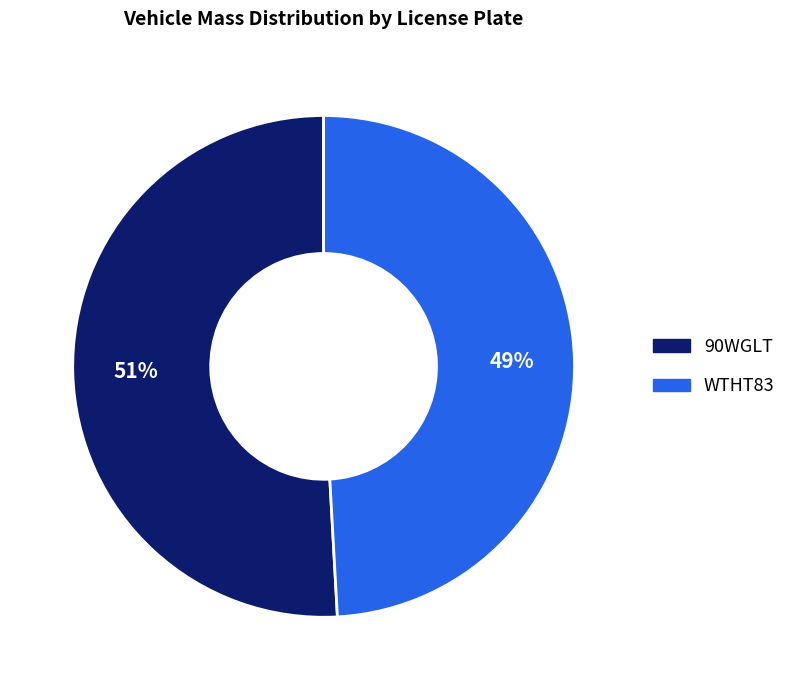

Which category has the biggest portion of the pie?

90WGLT